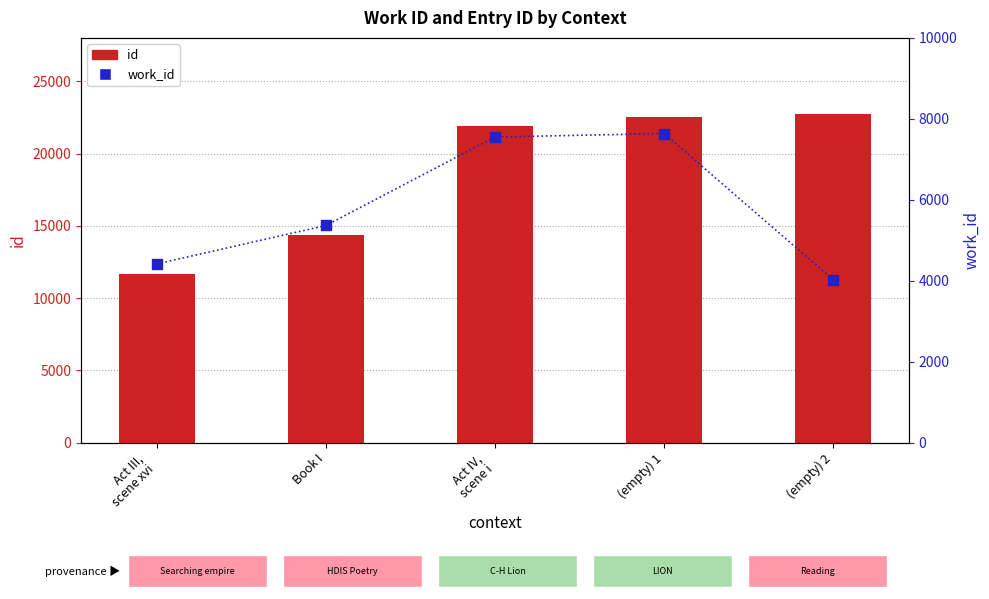

At which category is the sum across all series the highest?

(empty) 1